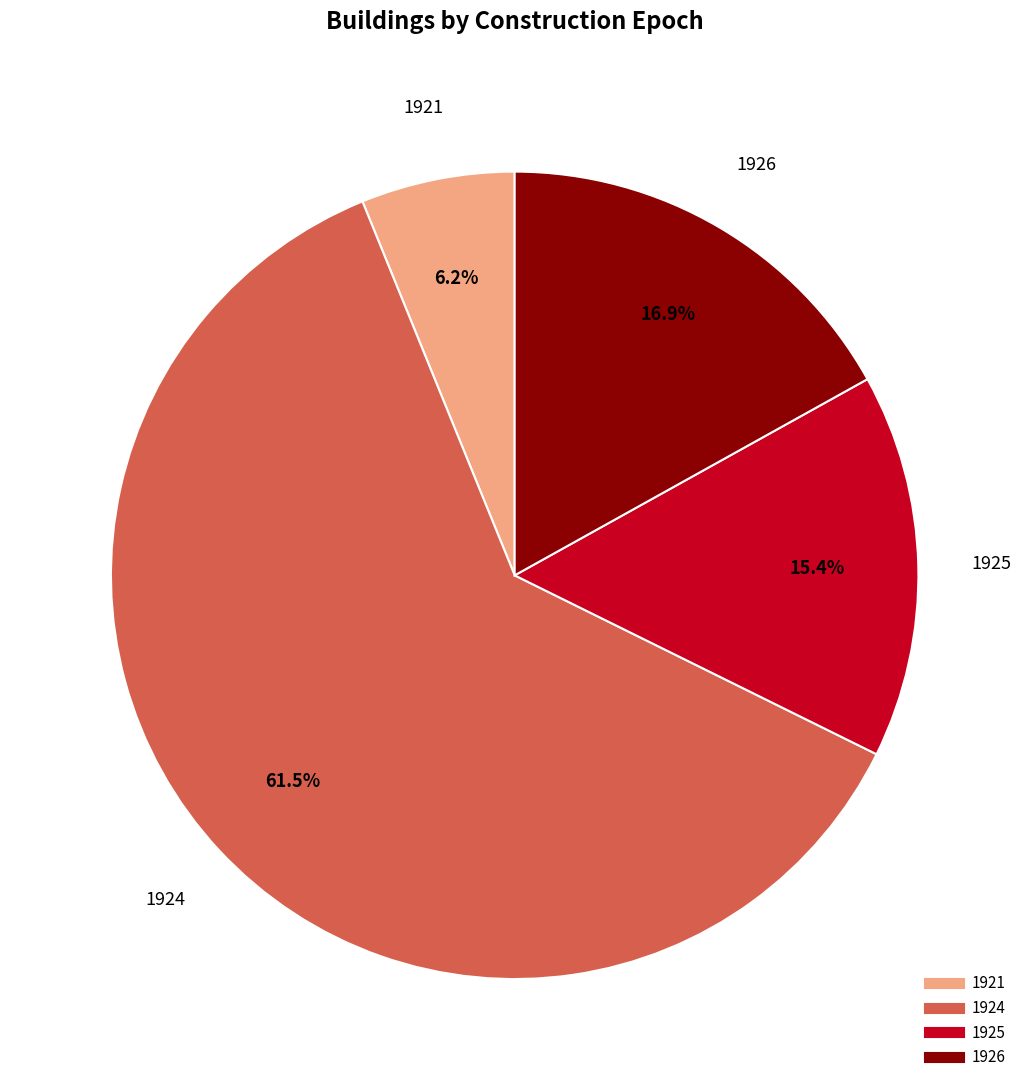

Is there a majority slice in this chart?

Yes